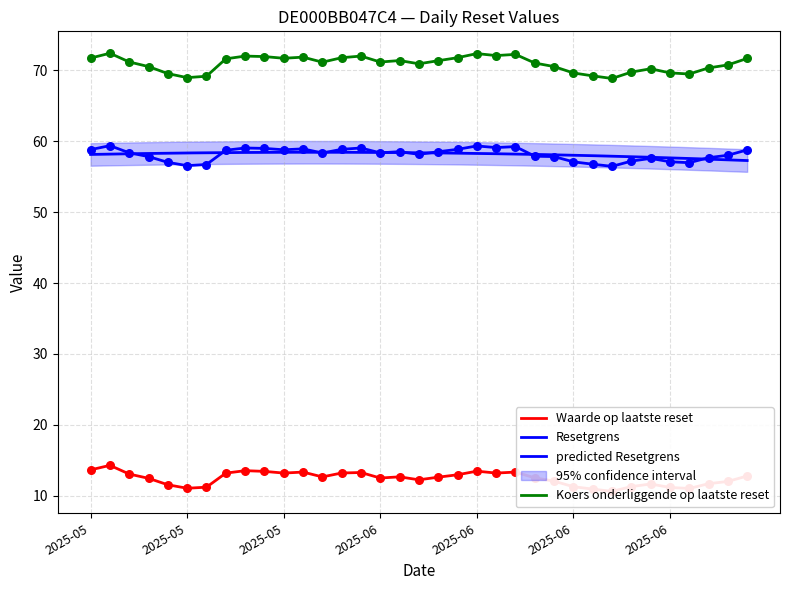

Which series contains the highest Y value?

Koers onderliggende op laatste reset